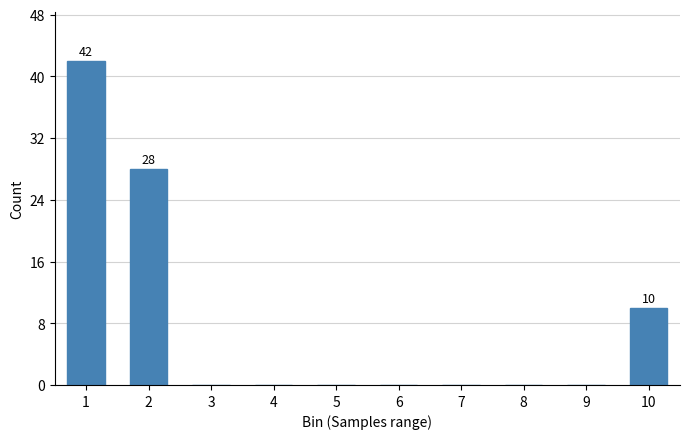

Reading left to right, what are all the values shown in this chart?

1=42	2=28	3=0	4=0	5=0	6=0	7=0	8=0	9=0	10=10